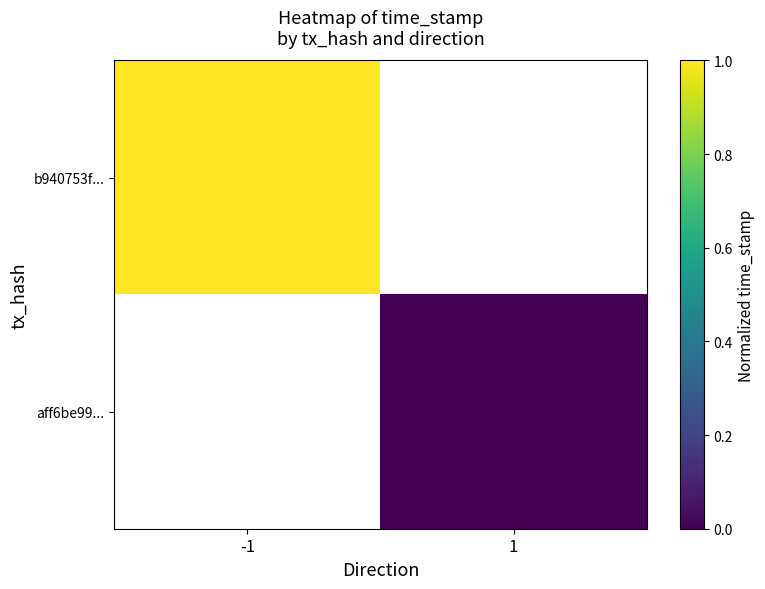

The b940753f... series shows 0.3 at -1. True or false?

False